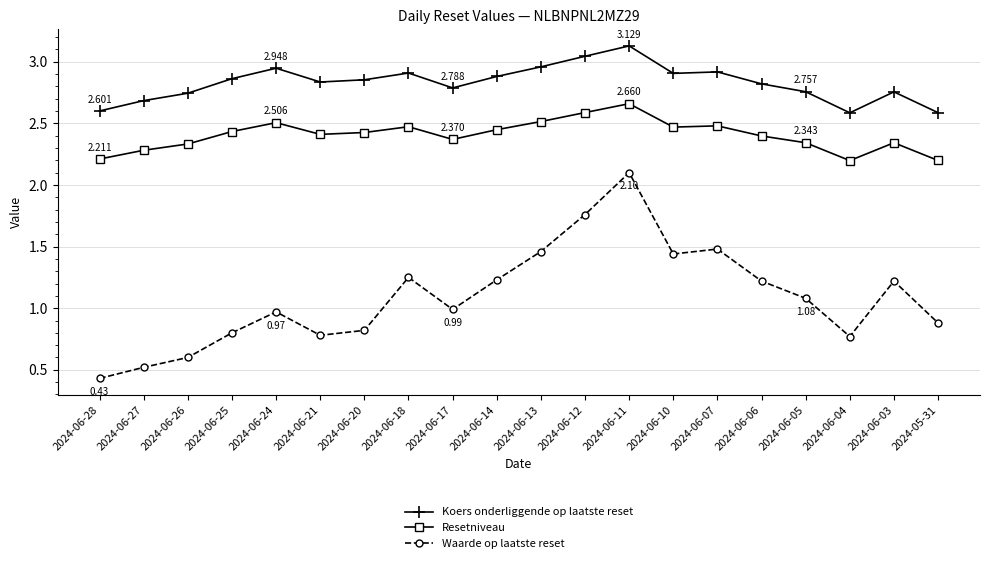

Which series has the largest total across all categories?

Koers onderliggende op laatste reset